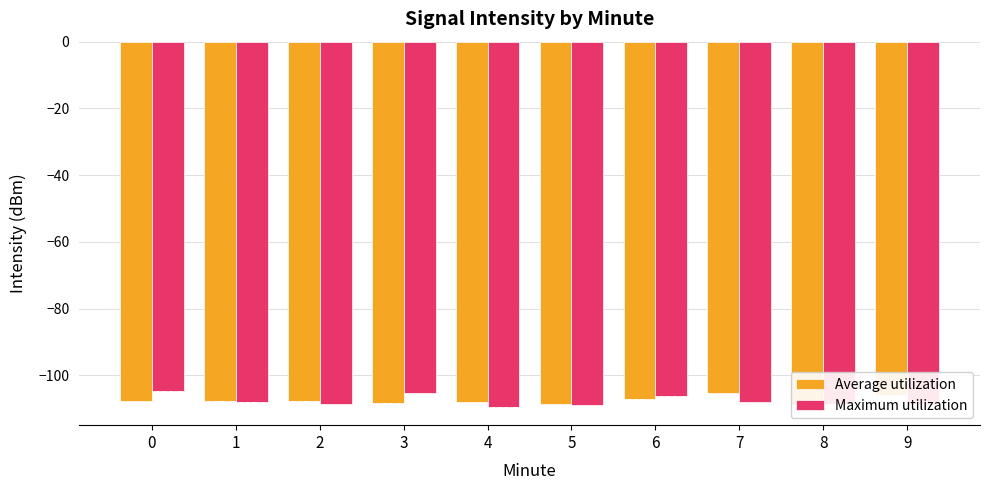

What is the spread (max minus min) of values at 0?

3.3